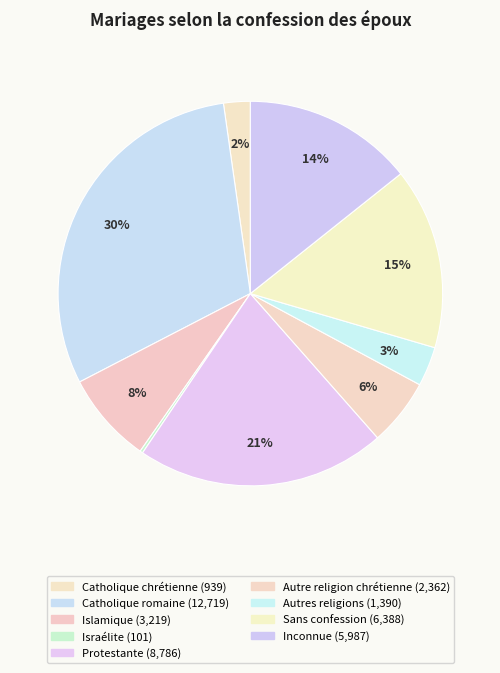

Does Inconnue represent more than half of the total?

No